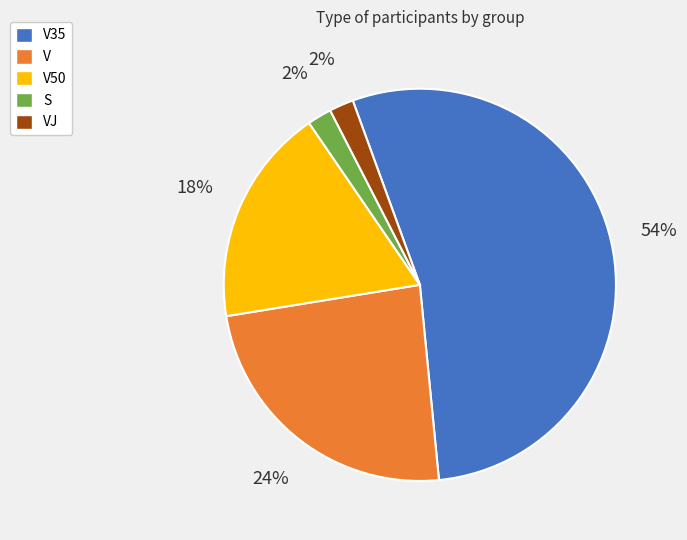

Is there any slice that represents more than half of the pie?

Yes